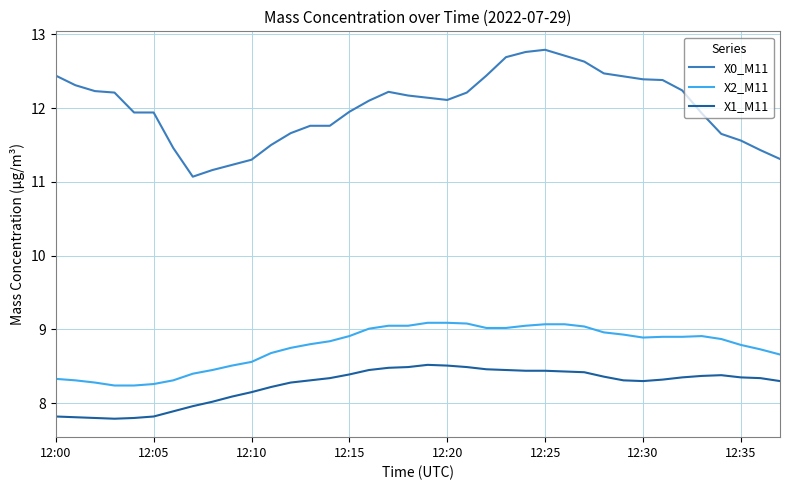

Which series has the largest total across all categories?

X0_M11